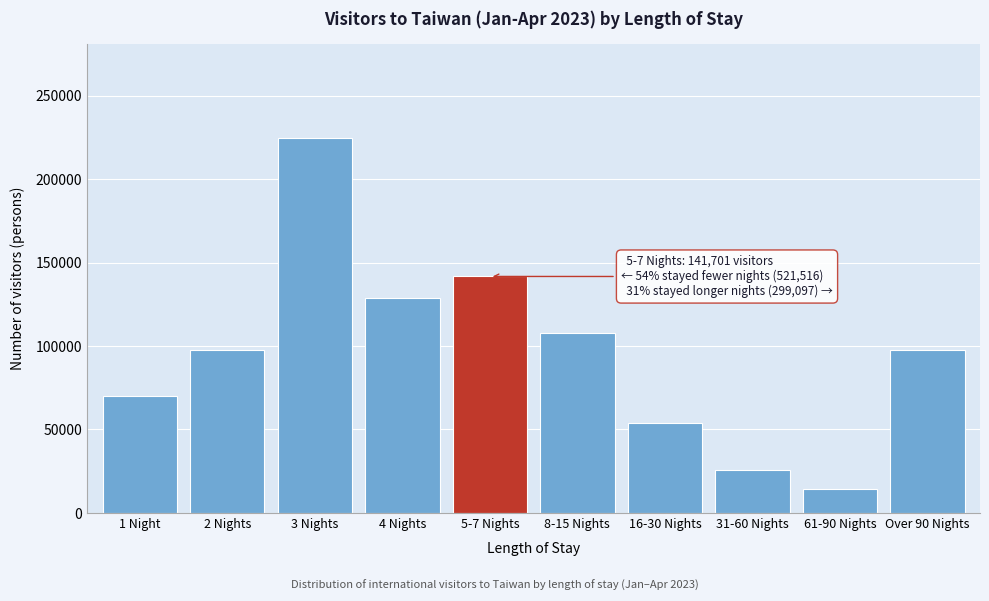

What is the label of the 8th bar from the left?

31-60 Nights